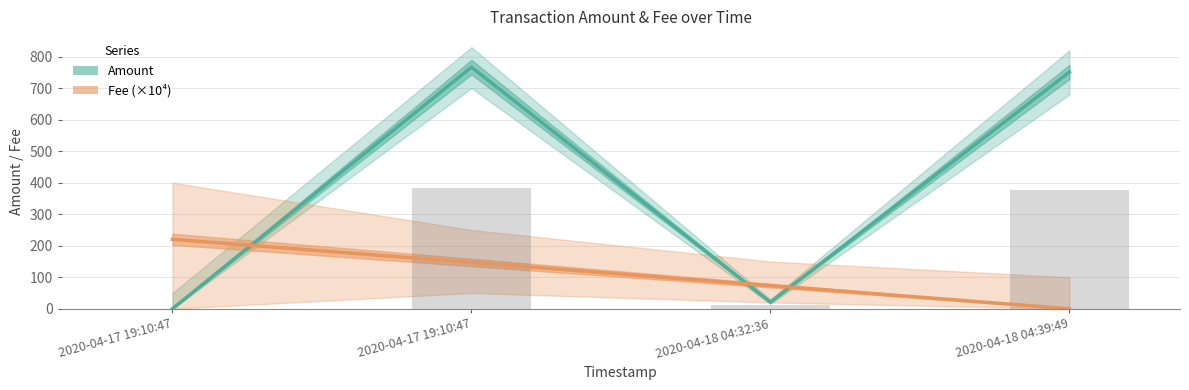

How many data points in Amount are above 751?

2